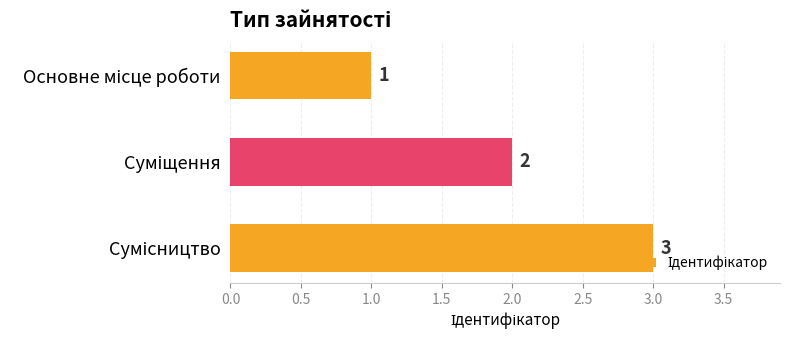

What is the sum of all values?

6